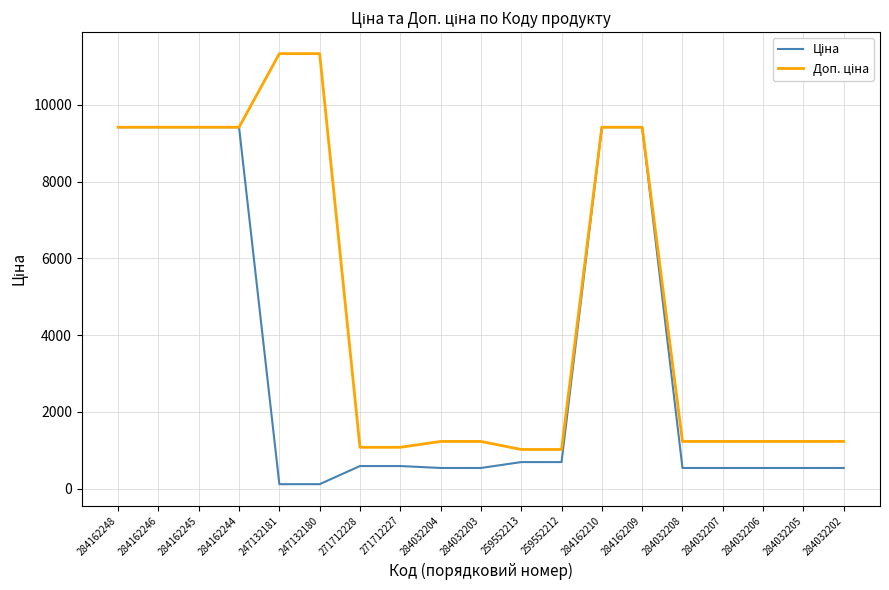

What is the spread (max minus min) of values at 284032203?

691.7